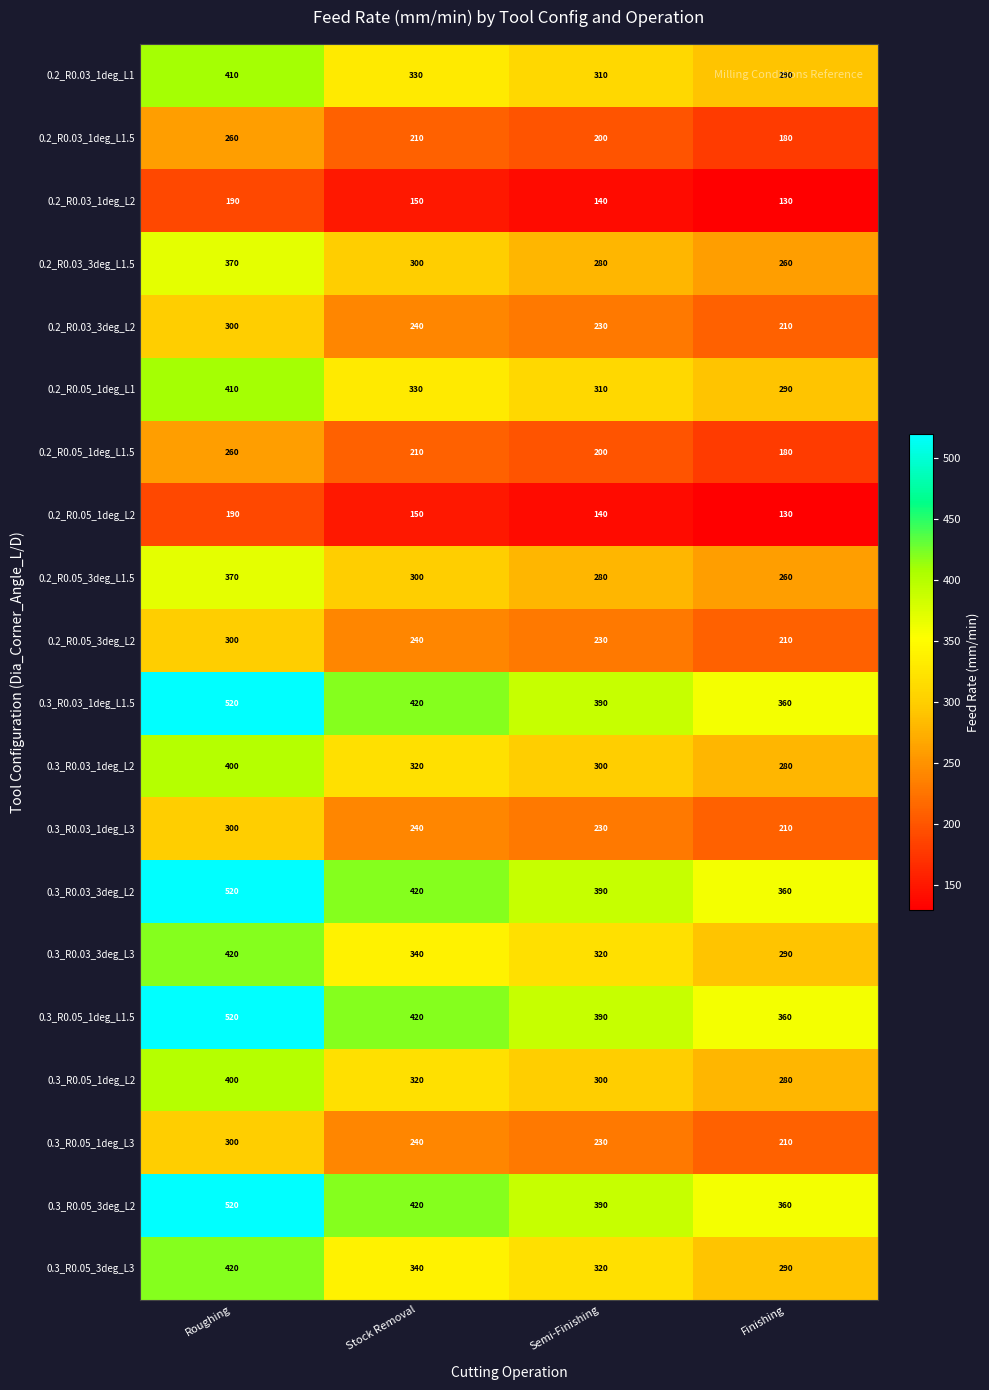

How many data points does each series have?

4